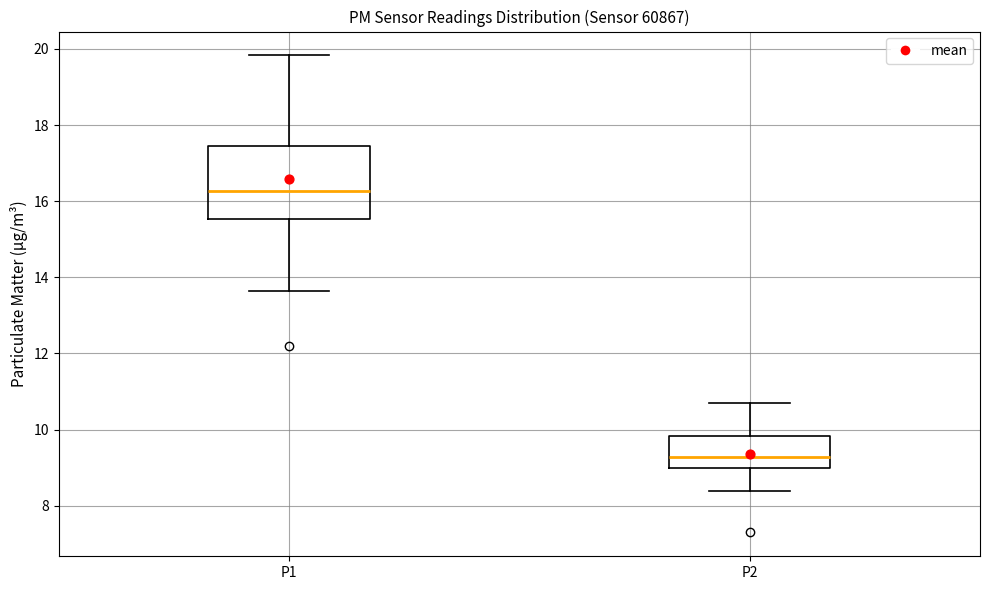

Where does the median line of the box for P2 sit on the y-axis? The values are not printed on the chart, so give them approximately, as read against the axis.

9.2